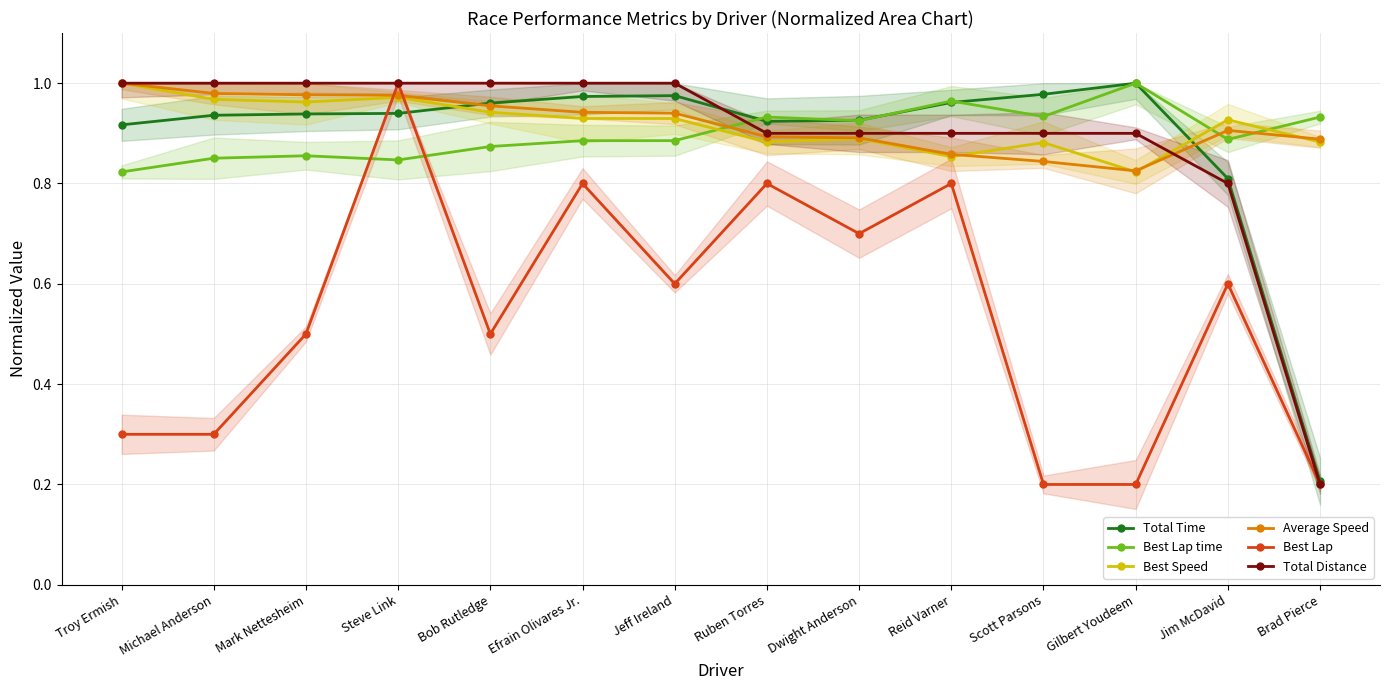

Where is the first local minimum for Best Lap?

Bob Rutledge